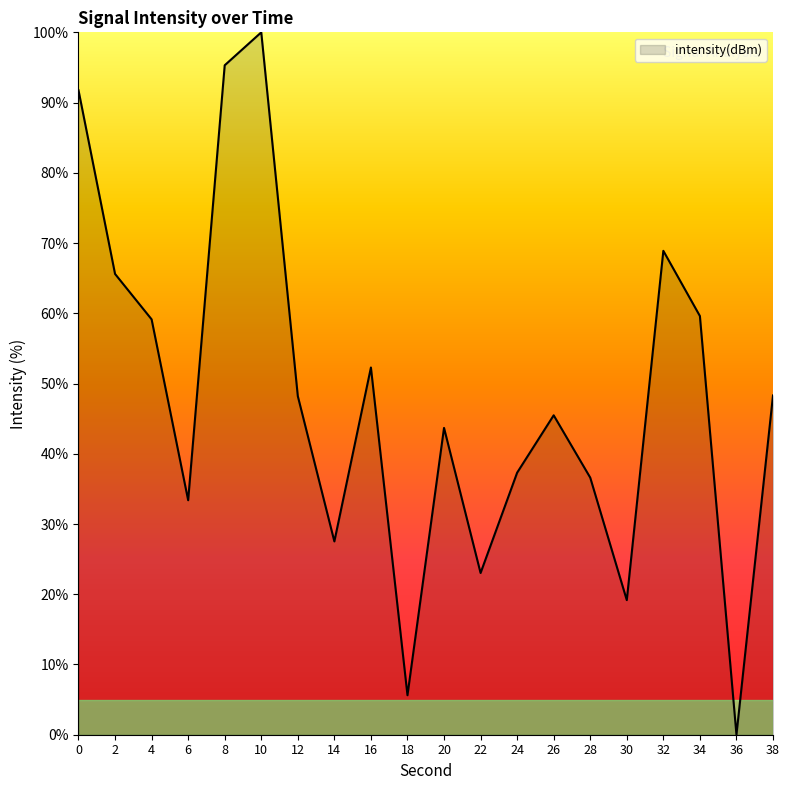

At which category does the chart reach its peak across all series?

10